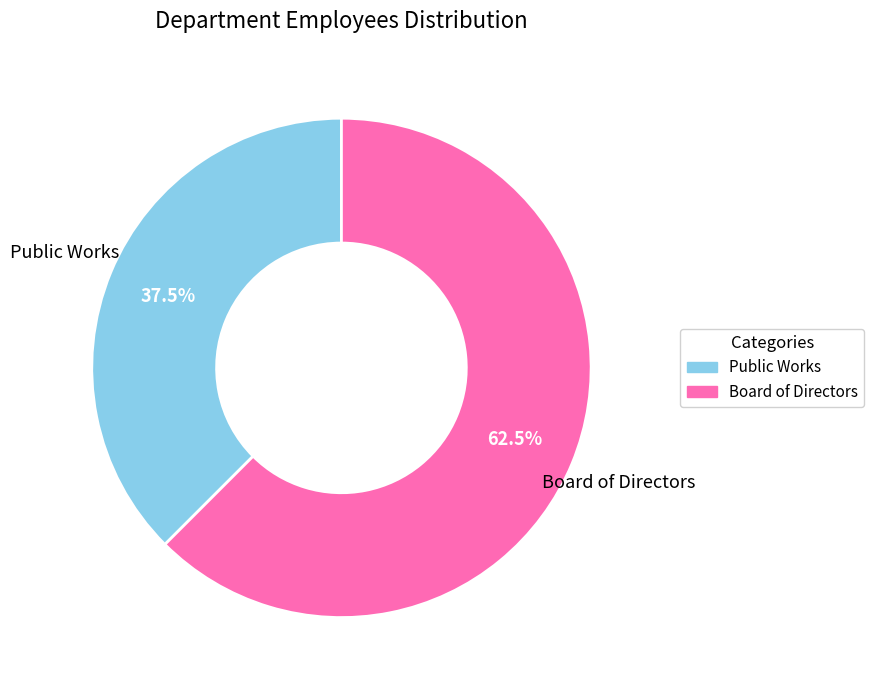

What is the ratio of the value at Public Works to the value at Board of Directors?

0.6